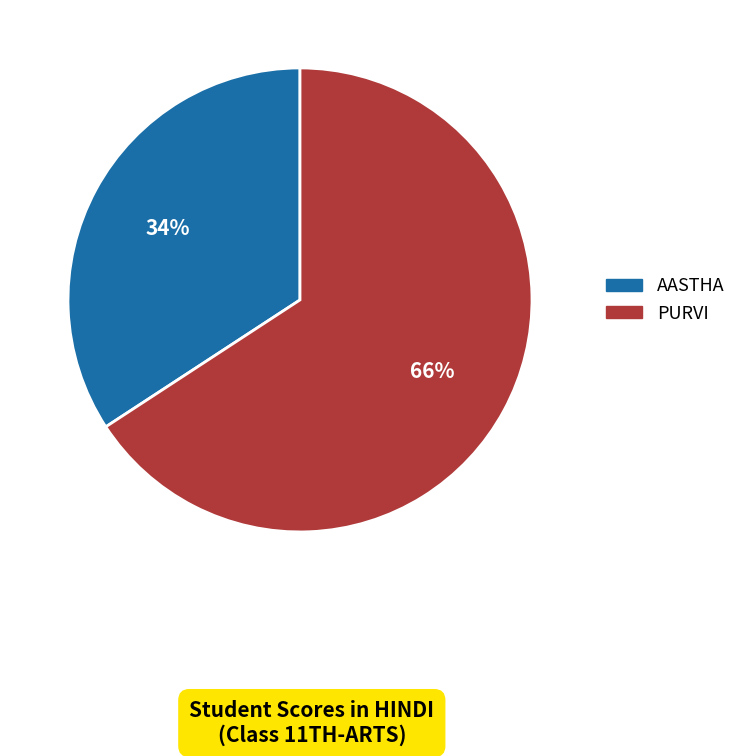

Is it true that PURVI is 76% of the pie?

False